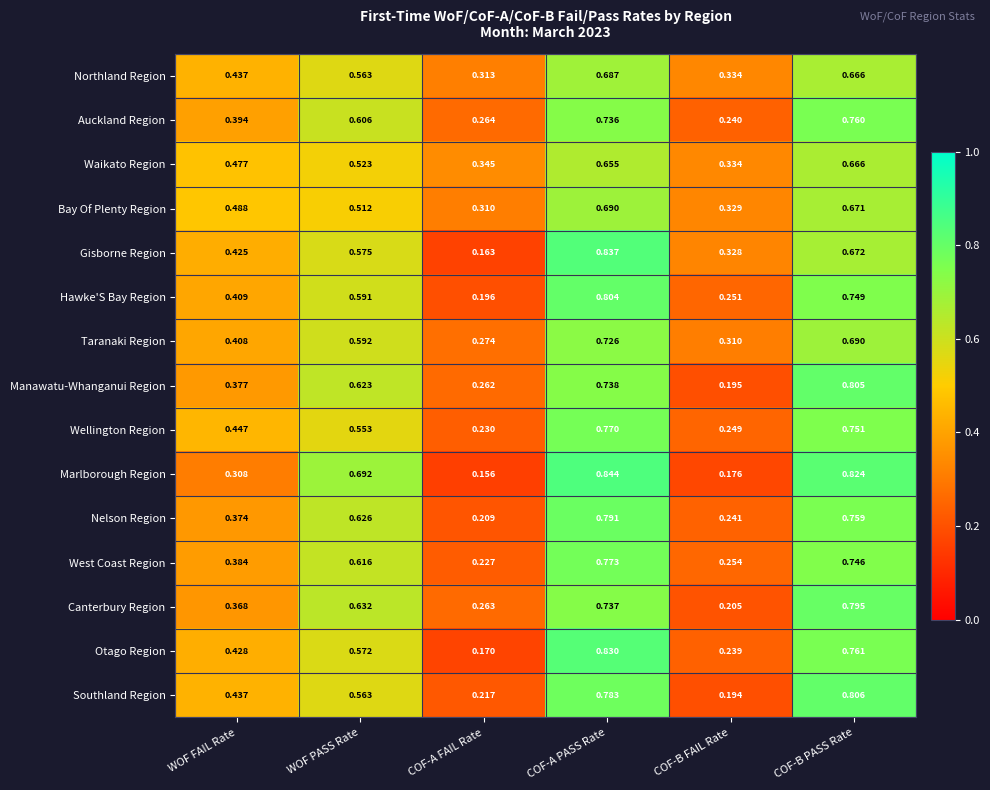

Rank the series at COF-A FAIL Rate from highest to lowest value.

Waikato Region, Northland Region, Bay Of Plenty Region, Taranaki Region, Auckland Region, Canterbury Region, Manawatu-Whanganui Region, Wellington Region, West Coast Region, Southland Region, Nelson Region, Hawke'S Bay Region, Otago Region, Gisborne Region, Marlborough Region